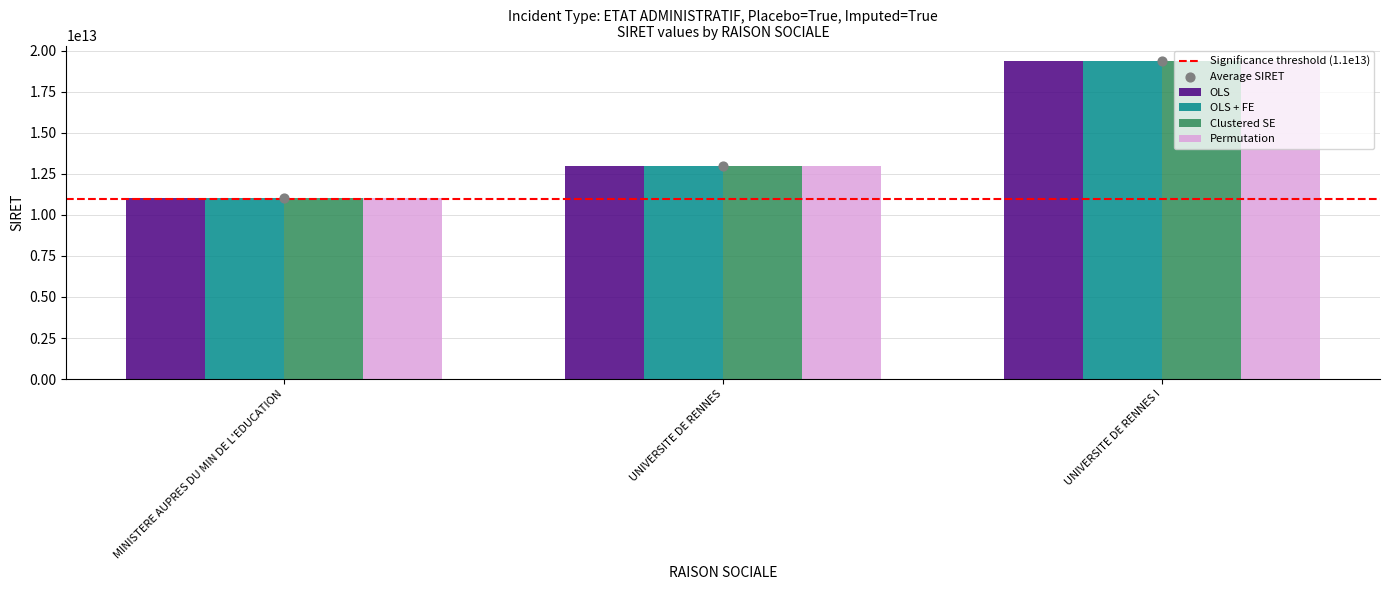

At which category is the sum across all series the highest?

UNIVERSITE DE RENNES I